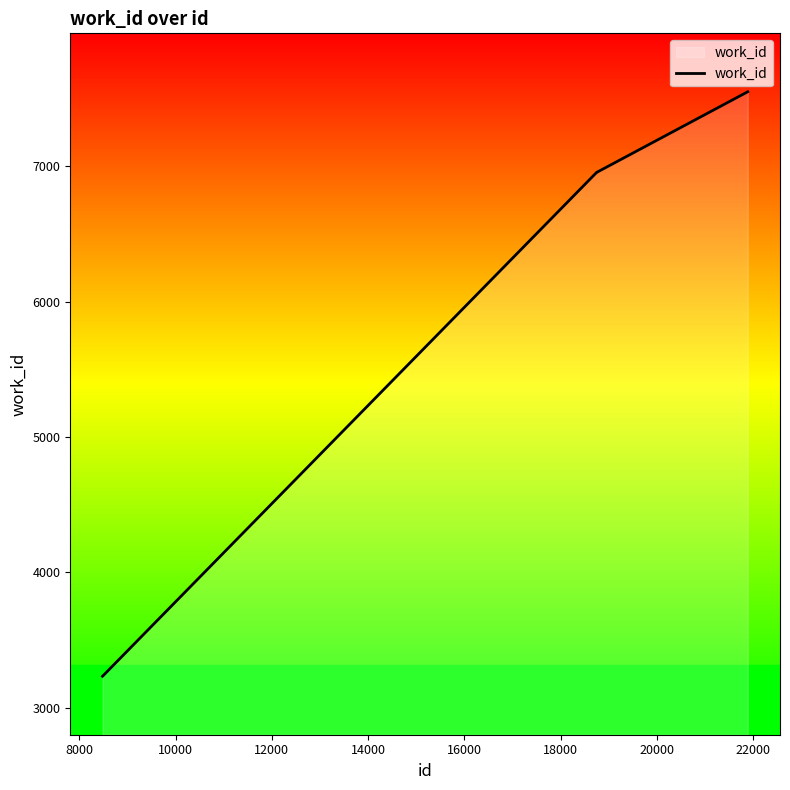

What is the smallest value displayed?

3233